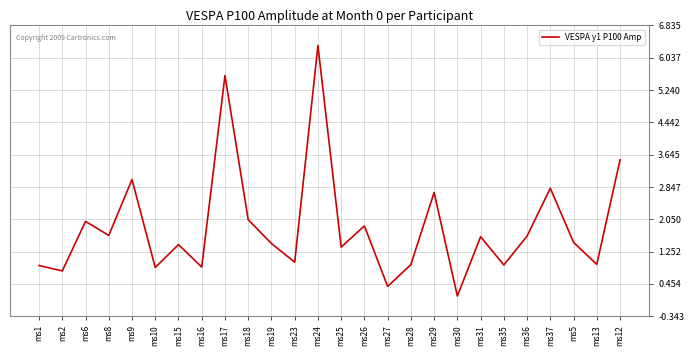

What position from the right is ms9?

22